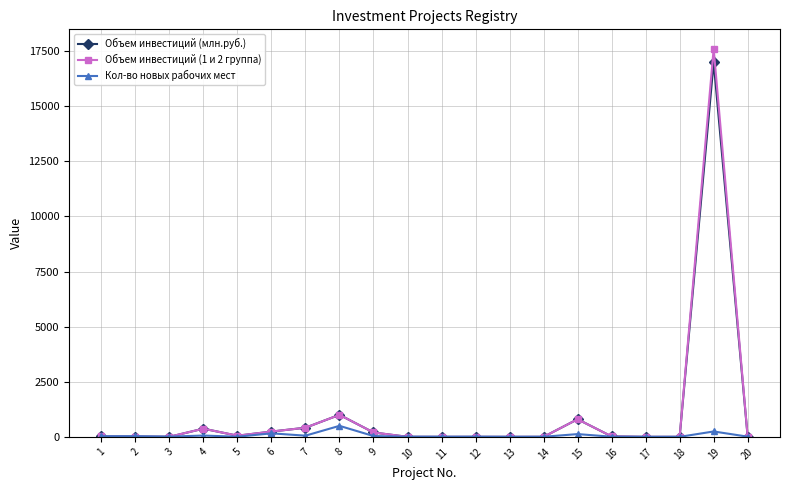

At which category is the sum across all series the highest?

19